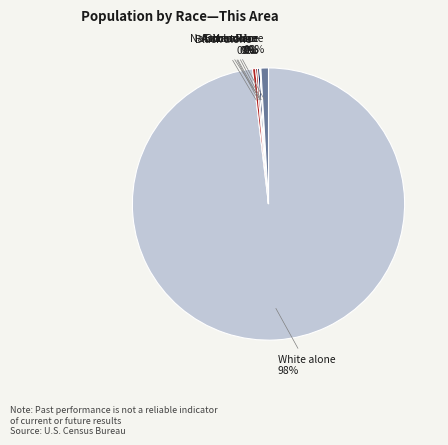

Which slice represents more than half of the pie?

White alone